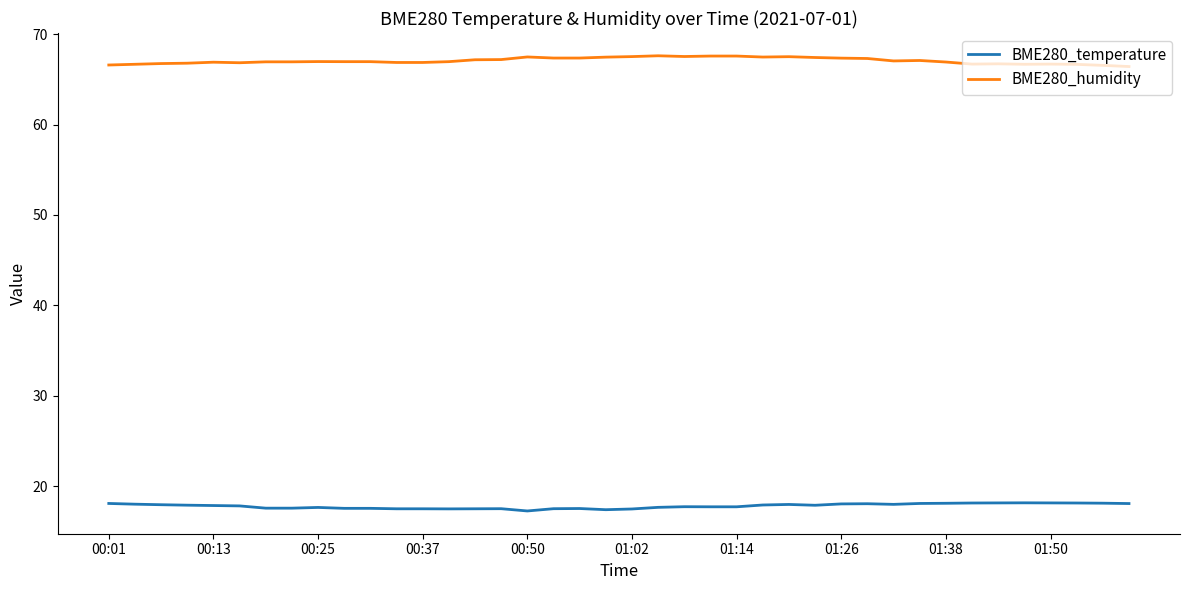

Which series has the largest total across all categories?

BME280_humidity